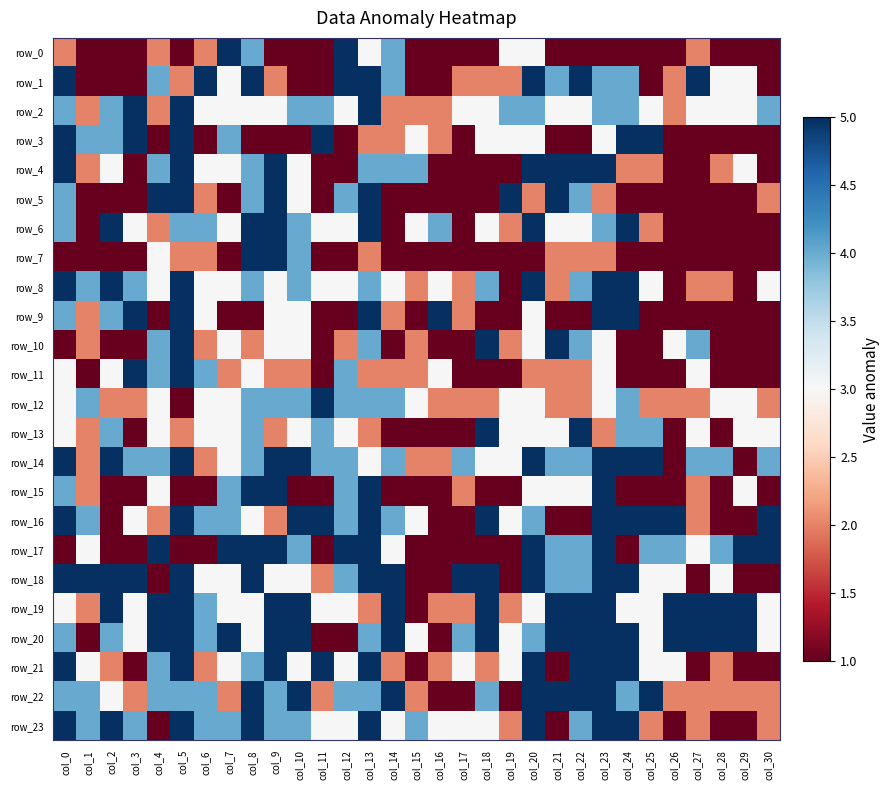

Reading left to right, list all the values displayed in this chart.

row_0: col_0=2	col_1=1	col_2=1	col_3=1	col_4=2	col_5=1	col_6=2	col_7=5	col_8=4	col_9=1	col_10=1	col_11=1	col_12=5	col_13=3	col_14=4	col_15=1	col_16=1	col_17=1	col_18=1	col_19=3	col_20=3	col_21=1	col_22=1	col_23=1	col_24=1	col_25=1	col_26=1	col_27=2	col_28=1	col_29=1	col_30=1
row_1: col_0=5	col_1=1	col_2=1	col_3=1	col_4=4	col_5=2	col_6=5	col_7=3	col_8=5	col_9=2	col_10=1	col_11=1	col_12=5	col_13=5	col_14=4	col_15=1	col_16=1	col_17=2	col_18=2	col_19=2	col_20=5	col_21=4	col_22=5	col_23=4	col_24=4	col_25=1	col_26=2	col_27=5	col_28=3	col_29=3	col_30=1
row_2: col_0=4	col_1=2	col_2=4	col_3=5	col_4=2	col_5=5	col_6=3	col_7=3	col_8=3	col_9=3	col_10=4	col_11=4	col_12=3	col_13=5	col_14=2	col_15=2	col_16=2	col_17=3	col_18=3	col_19=4	col_20=4	col_21=3	col_22=3	col_23=4	col_24=4	col_25=3	col_26=2	col_27=3	col_28=3	col_29=3	col_30=4
row_3: col_0=5	col_1=4	col_2=4	col_3=5	col_4=1	col_5=5	col_6=1	col_7=4	col_8=1	col_9=1	col_10=1	col_11=5	col_12=1	col_13=2	col_14=2	col_15=3	col_16=2	col_17=1	col_18=3	col_19=3	col_20=3	col_21=1	col_22=1	col_23=3	col_24=5	col_25=5	col_26=1	col_27=1	col_28=1	col_29=1	col_30=1
row_4: col_0=5	col_1=2	col_2=3	col_3=1	col_4=4	col_5=5	col_6=3	col_7=3	col_8=4	col_9=5	col_10=3	col_11=1	col_12=1	col_13=4	col_14=4	col_15=4	col_16=1	col_17=1	col_18=1	col_19=1	col_20=5	col_21=5	col_22=5	col_23=5	col_24=2	col_25=2	col_26=1	col_27=1	col_28=2	col_29=3	col_30=1
row_5: col_0=4	col_1=1	col_2=1	col_3=1	col_4=5	col_5=5	col_6=2	col_7=1	col_8=4	col_9=5	col_10=3	col_11=1	col_12=4	col_13=5	col_14=1	col_15=1	col_16=1	col_17=1	col_18=1	col_19=5	col_20=2	col_21=5	col_22=4	col_23=2	col_24=1	col_25=1	col_26=1	col_27=1	col_28=1	col_29=1	col_30=2
row_6: col_0=4	col_1=1	col_2=5	col_3=3	col_4=2	col_5=4	col_6=4	col_7=3	col_8=5	col_9=5	col_10=4	col_11=3	col_12=3	col_13=5	col_14=1	col_15=3	col_16=4	col_17=1	col_18=3	col_19=2	col_20=5	col_21=3	col_22=3	col_23=4	col_24=5	col_25=2	col_26=1	col_27=1	col_28=1	col_29=1	col_30=1
row_7: col_0=1	col_1=1	col_2=1	col_3=1	col_4=3	col_5=2	col_6=2	col_7=1	col_8=5	col_9=5	col_10=4	col_11=1	col_12=1	col_13=2	col_14=1	col_15=1	col_16=1	col_17=1	col_18=1	col_19=1	col_20=1	col_21=2	col_22=2	col_23=2	col_24=1	col_25=1	col_26=1	col_27=1	col_28=1	col_29=1	col_30=1
row_8: col_0=5	col_1=4	col_2=5	col_3=4	col_4=3	col_5=5	col_6=3	col_7=3	col_8=4	col_9=3	col_10=4	col_11=3	col_12=3	col_13=4	col_14=3	col_15=2	col_16=3	col_17=2	col_18=4	col_19=1	col_20=5	col_21=2	col_22=4	col_23=5	col_24=5	col_25=3	col_26=1	col_27=2	col_28=2	col_29=1	col_30=3
row_9: col_0=4	col_1=2	col_2=4	col_3=5	col_4=1	col_5=5	col_6=3	col_7=1	col_8=1	col_9=3	col_10=3	col_11=1	col_12=1	col_13=5	col_14=2	col_15=1	col_16=5	col_17=2	col_18=1	col_19=1	col_20=3	col_21=1	col_22=1	col_23=5	col_24=5	col_25=1	col_26=1	col_27=1	col_28=1	col_29=1	col_30=1
row_10: col_0=1	col_1=2	col_2=1	col_3=1	col_4=4	col_5=5	col_6=2	col_7=3	col_8=2	col_9=3	col_10=3	col_11=1	col_12=2	col_13=4	col_14=1	col_15=2	col_16=1	col_17=1	col_18=5	col_19=2	col_20=3	col_21=5	col_22=4	col_23=3	col_24=1	col_25=1	col_26=3	col_27=4	col_28=1	col_29=1	col_30=1
row_11: col_0=3	col_1=1	col_2=3	col_3=5	col_4=4	col_5=5	col_6=4	col_7=2	col_8=3	col_9=2	col_10=2	col_11=1	col_12=4	col_13=2	col_14=2	col_15=2	col_16=3	col_17=1	col_18=1	col_19=1	col_20=2	col_21=2	col_22=2	col_23=3	col_24=1	col_25=1	col_26=1	col_27=3	col_28=1	col_29=1	col_30=1
row_12: col_0=3	col_1=4	col_2=2	col_3=2	col_4=3	col_5=1	col_6=3	col_7=3	col_8=4	col_9=4	col_10=4	col_11=5	col_12=4	col_13=4	col_14=4	col_15=3	col_16=2	col_17=2	col_18=2	col_19=3	col_20=3	col_21=2	col_22=2	col_23=3	col_24=4	col_25=2	col_26=2	col_27=2	col_28=3	col_29=3	col_30=2
row_13: col_0=3	col_1=2	col_2=4	col_3=1	col_4=3	col_5=2	col_6=3	col_7=3	col_8=4	col_9=2	col_10=3	col_11=4	col_12=3	col_13=2	col_14=1	col_15=1	col_16=1	col_17=1	col_18=5	col_19=3	col_20=3	col_21=3	col_22=5	col_23=2	col_24=4	col_25=4	col_26=1	col_27=3	col_28=1	col_29=3	col_30=3
row_14: col_0=5	col_1=2	col_2=5	col_3=4	col_4=4	col_5=5	col_6=2	col_7=3	col_8=4	col_9=5	col_10=5	col_11=4	col_12=4	col_13=3	col_14=4	col_15=2	col_16=2	col_17=4	col_18=3	col_19=3	col_20=5	col_21=4	col_22=4	col_23=5	col_24=5	col_25=5	col_26=1	col_27=4	col_28=4	col_29=1	col_30=4
row_15: col_0=4	col_1=2	col_2=1	col_3=1	col_4=3	col_5=1	col_6=1	col_7=4	col_8=5	col_9=5	col_10=1	col_11=1	col_12=4	col_13=5	col_14=1	col_15=1	col_16=1	col_17=2	col_18=1	col_19=1	col_20=3	col_21=3	col_22=3	col_23=5	col_24=1	col_25=1	col_26=1	col_27=2	col_28=1	col_29=3	col_30=1
row_16: col_0=5	col_1=4	col_2=1	col_3=3	col_4=2	col_5=5	col_6=4	col_7=4	col_8=3	col_9=2	col_10=5	col_11=5	col_12=4	col_13=5	col_14=4	col_15=3	col_16=1	col_17=1	col_18=5	col_19=3	col_20=4	col_21=1	col_22=1	col_23=5	col_24=5	col_25=5	col_26=5	col_27=2	col_28=1	col_29=1	col_30=5
row_17: col_0=1	col_1=3	col_2=1	col_3=1	col_4=5	col_5=1	col_6=1	col_7=5	col_8=5	col_9=5	col_10=4	col_11=1	col_12=5	col_13=5	col_14=3	col_15=1	col_16=1	col_17=1	col_18=1	col_19=1	col_20=5	col_21=4	col_22=4	col_23=5	col_24=1	col_25=4	col_26=4	col_27=3	col_28=4	col_29=5	col_30=5
row_18: col_0=5	col_1=5	col_2=5	col_3=5	col_4=1	col_5=5	col_6=3	col_7=3	col_8=5	col_9=3	col_10=3	col_11=2	col_12=4	col_13=5	col_14=5	col_15=1	col_16=1	col_17=5	col_18=5	col_19=1	col_20=5	col_21=4	col_22=4	col_23=5	col_24=5	col_25=3	col_26=3	col_27=1	col_28=3	col_29=1	col_30=1
row_19: col_0=3	col_1=2	col_2=5	col_3=3	col_4=5	col_5=5	col_6=4	col_7=3	col_8=3	col_9=5	col_10=5	col_11=3	col_12=3	col_13=2	col_14=5	col_15=1	col_16=2	col_17=2	col_18=5	col_19=2	col_20=3	col_21=5	col_22=5	col_23=5	col_24=3	col_25=3	col_26=5	col_27=5	col_28=5	col_29=5	col_30=3
row_20: col_0=4	col_1=1	col_2=4	col_3=3	col_4=5	col_5=5	col_6=4	col_7=5	col_8=3	col_9=5	col_10=5	col_11=1	col_12=1	col_13=4	col_14=5	col_15=3	col_16=1	col_17=4	col_18=5	col_19=3	col_20=4	col_21=5	col_22=5	col_23=5	col_24=5	col_25=3	col_26=5	col_27=5	col_28=5	col_29=5	col_30=3
row_21: col_0=5	col_1=3	col_2=2	col_3=1	col_4=4	col_5=5	col_6=2	col_7=3	col_8=4	col_9=5	col_10=3	col_11=5	col_12=3	col_13=5	col_14=2	col_15=1	col_16=2	col_17=3	col_18=2	col_19=3	col_20=5	col_21=1	col_22=5	col_23=5	col_24=5	col_25=3	col_26=3	col_27=1	col_28=2	col_29=1	col_30=1
row_22: col_0=4	col_1=4	col_2=3	col_3=2	col_4=4	col_5=4	col_6=4	col_7=2	col_8=5	col_9=4	col_10=5	col_11=2	col_12=4	col_13=4	col_14=5	col_15=2	col_16=1	col_17=1	col_18=4	col_19=1	col_20=5	col_21=5	col_22=5	col_23=5	col_24=4	col_25=5	col_26=2	col_27=2	col_28=2	col_29=2	col_30=2
row_23: col_0=5	col_1=4	col_2=5	col_3=4	col_4=1	col_5=5	col_6=4	col_7=4	col_8=5	col_9=4	col_10=4	col_11=3	col_12=3	col_13=5	col_14=3	col_15=4	col_16=3	col_17=3	col_18=3	col_19=2	col_20=5	col_21=1	col_22=4	col_23=5	col_24=5	col_25=2	col_26=1	col_27=2	col_28=1	col_29=1	col_30=2